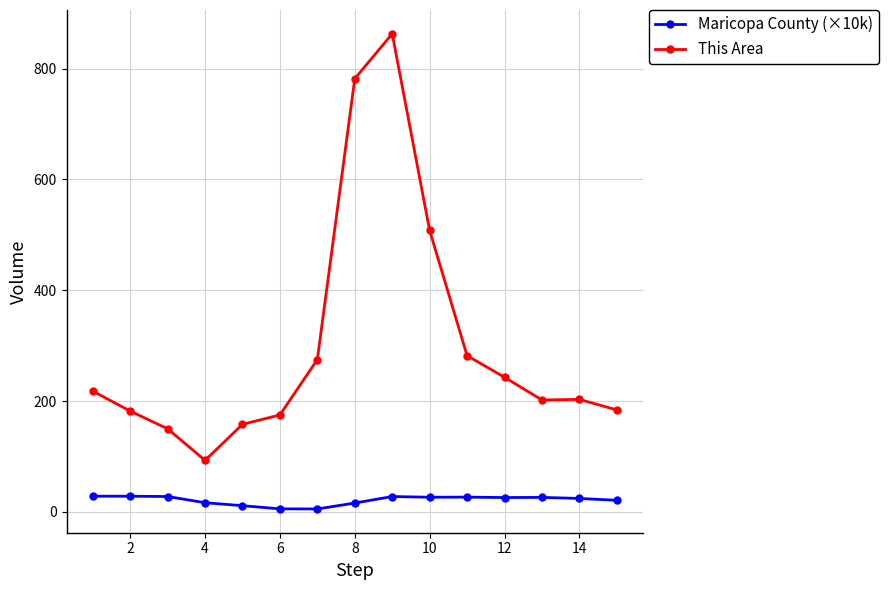

True or false: This Area and Maricopa County (×10k) intersect in this chart.

False